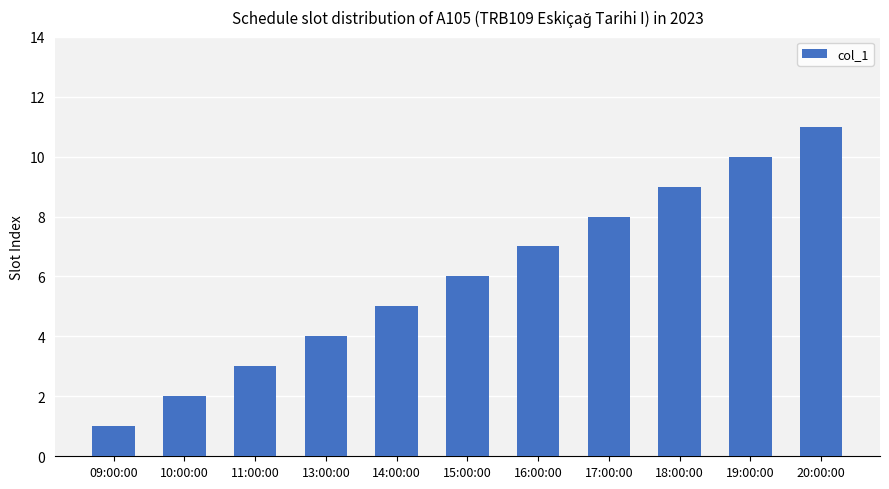

Where is the data nearest to the value 6?

15:00:00